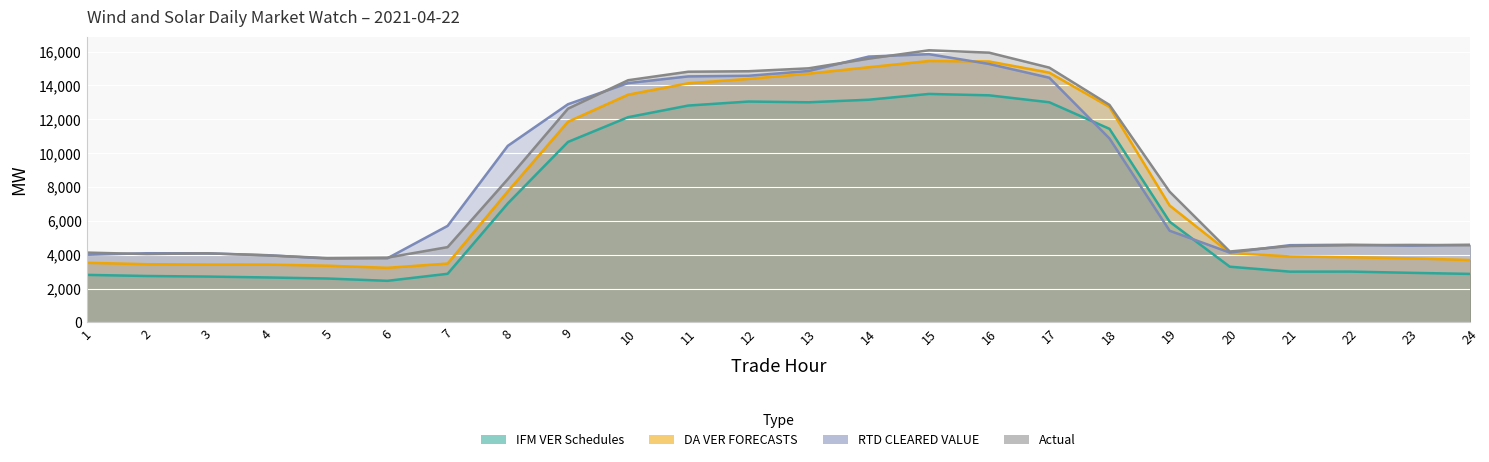

How many intersections are there between Actual and RTD CLEARED VALUE?

11